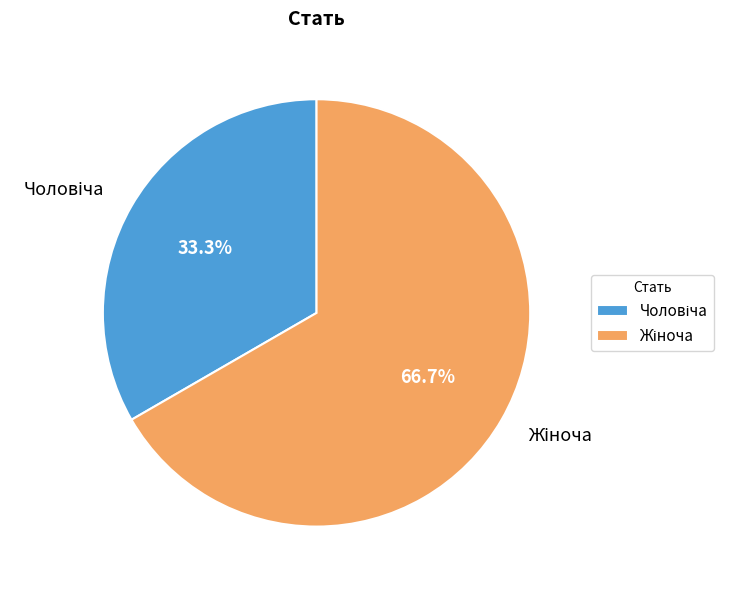

Is there a majority slice in this chart?

Yes